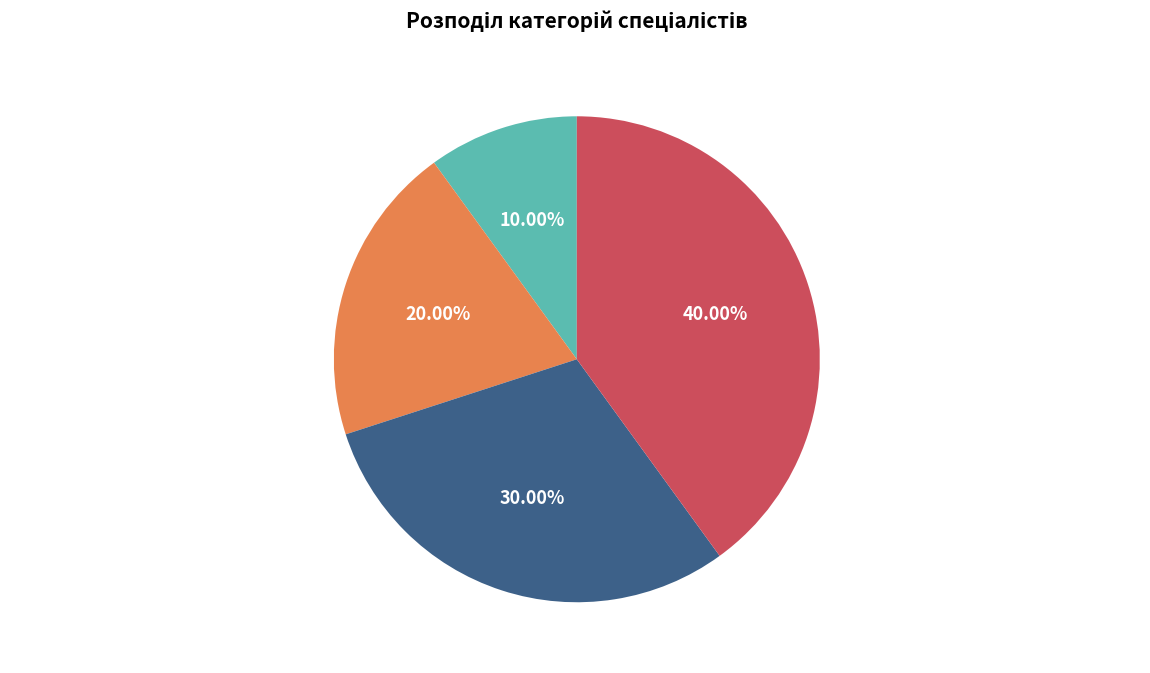

Is there a majority slice in this chart?

No